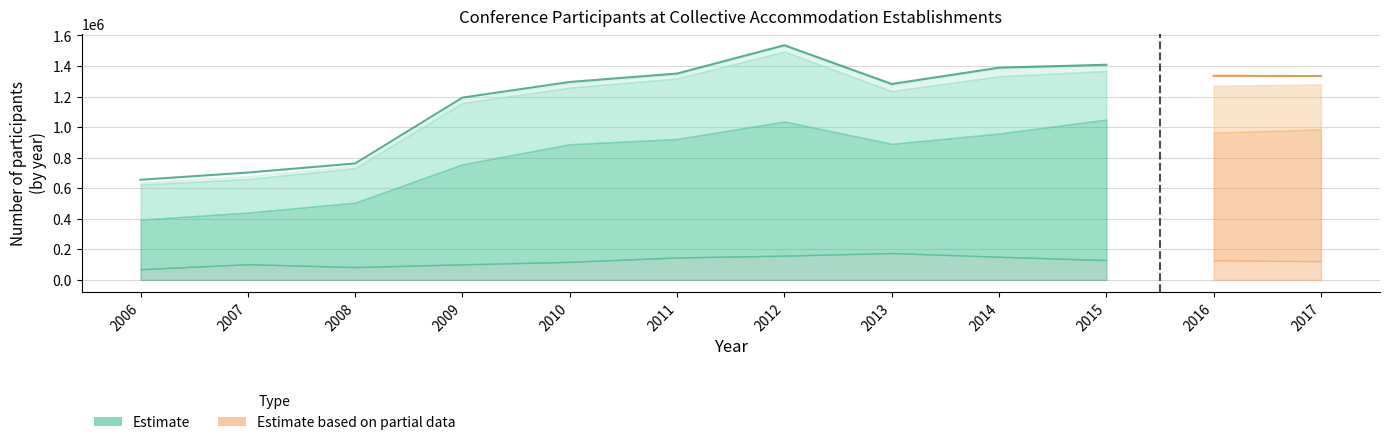

True or false: Other accommodation and Total participants intersect in this chart.

False